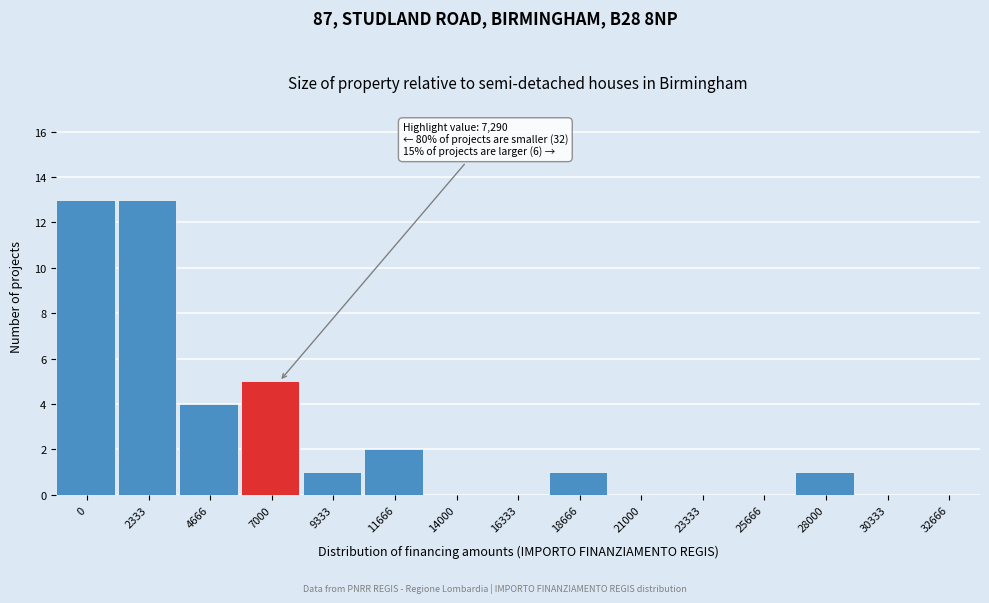

Reading left to right, list all the values displayed in this chart.

0=13	2333=13	4666=4	7000=5	9333=1	11666=2	14000=0	16333=0	18666=1	21000=0	23333=0	25666=0	28000=1	30333=0	32666=0